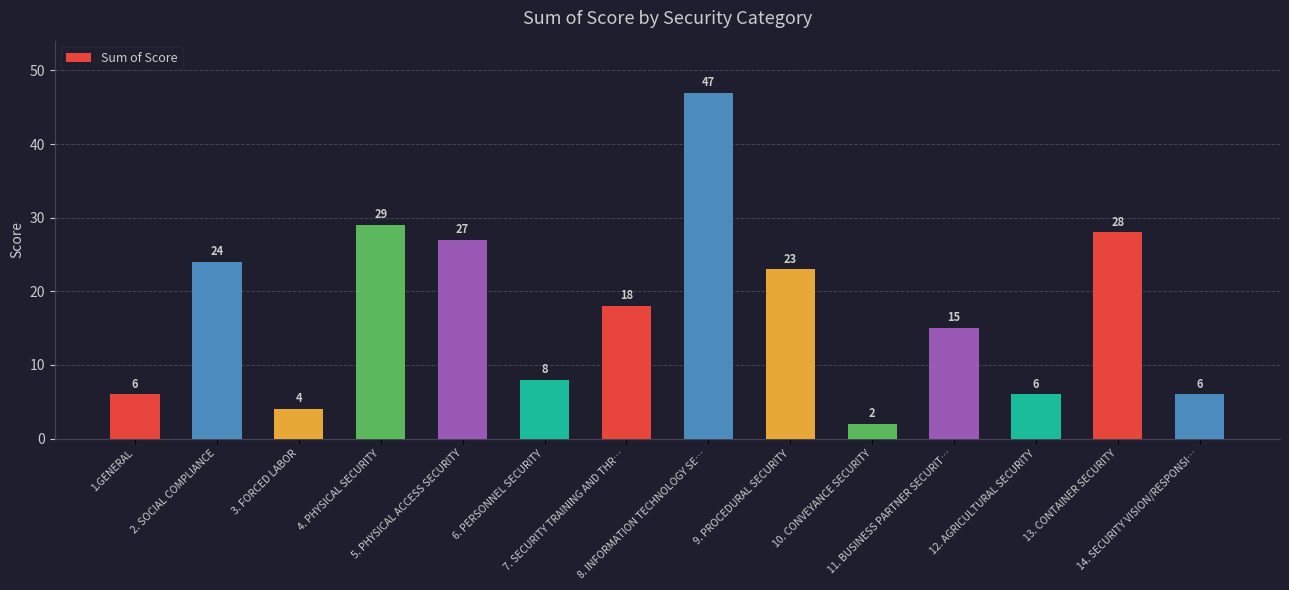

Are the bars grouped side by side (vs. stacked)?

No